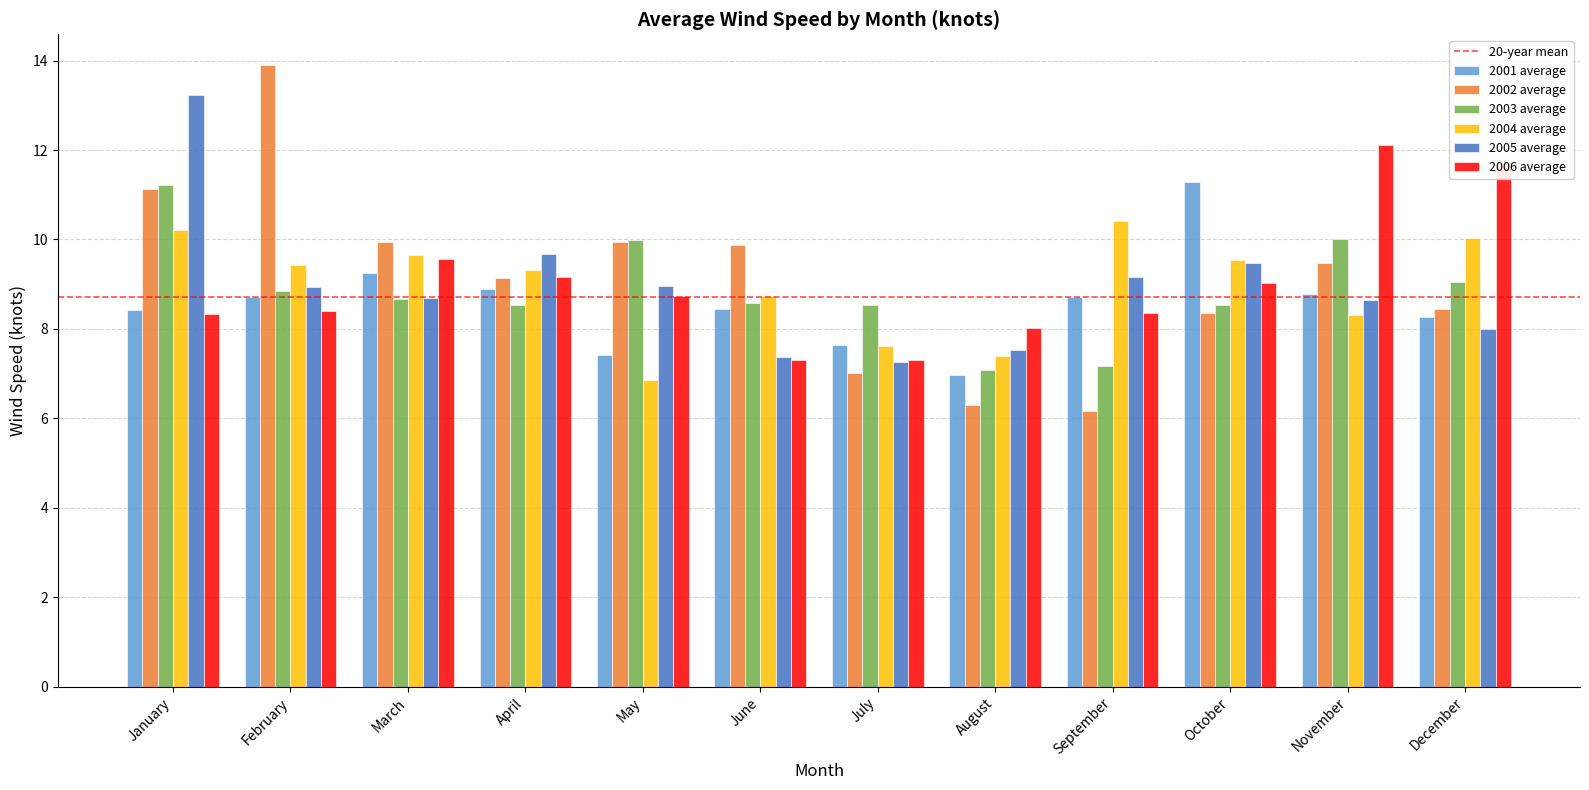

At December, list the series in order from smallest to largest.

2005 average, 2001 average, 2002 average, 2003 average, 2004 average, 2006 average